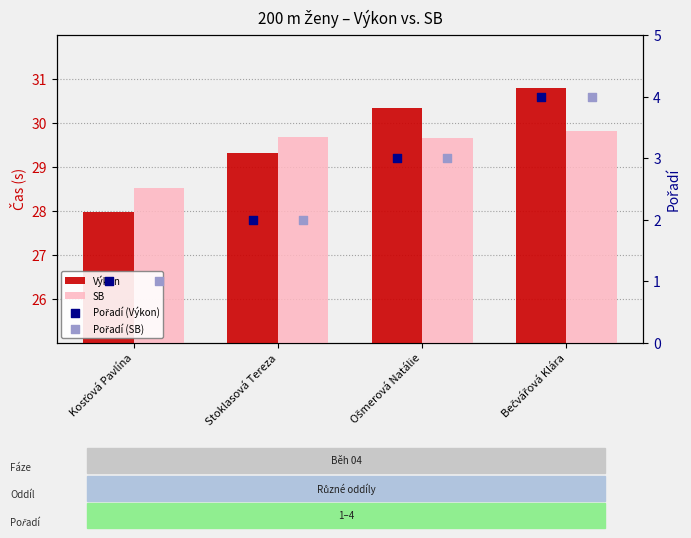

Which series has the widest spread of Y values?

Pořadí (Výkon)